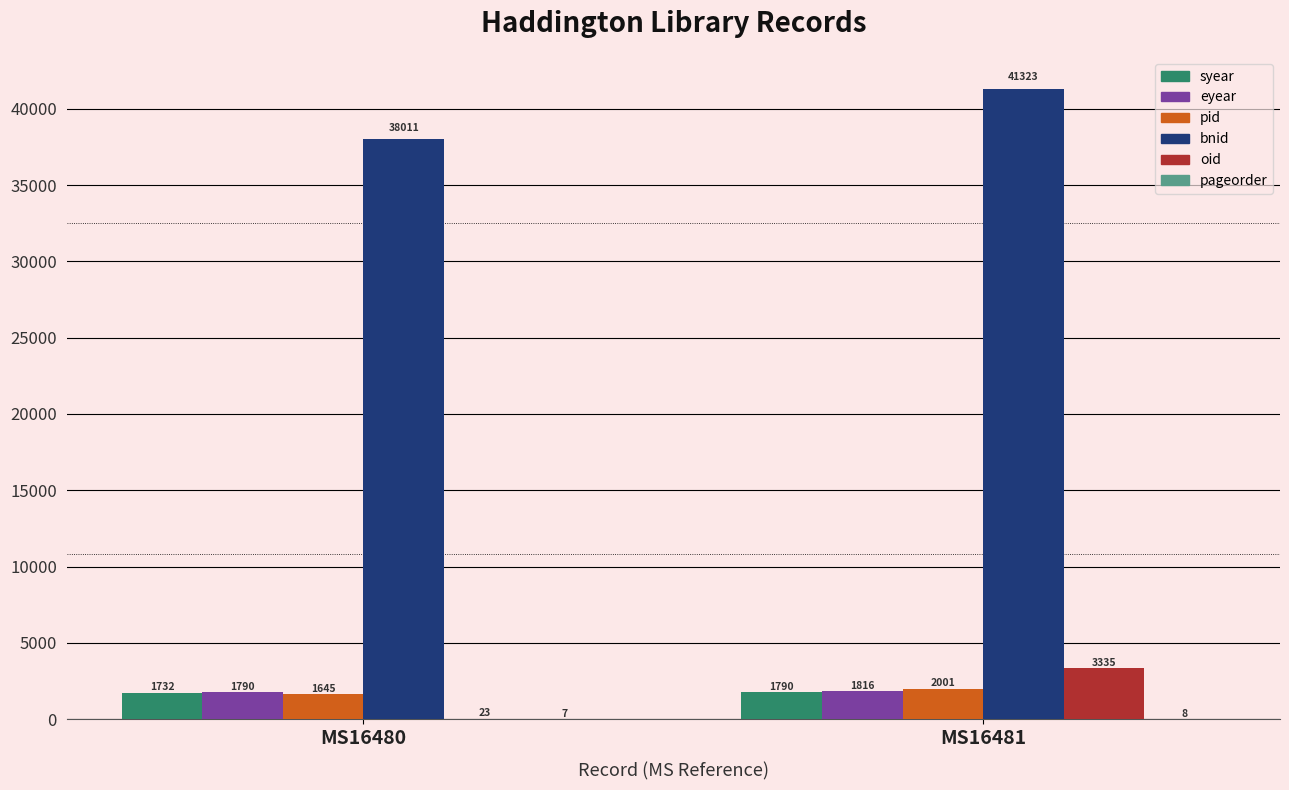

How many categories are shown in the chart?

2